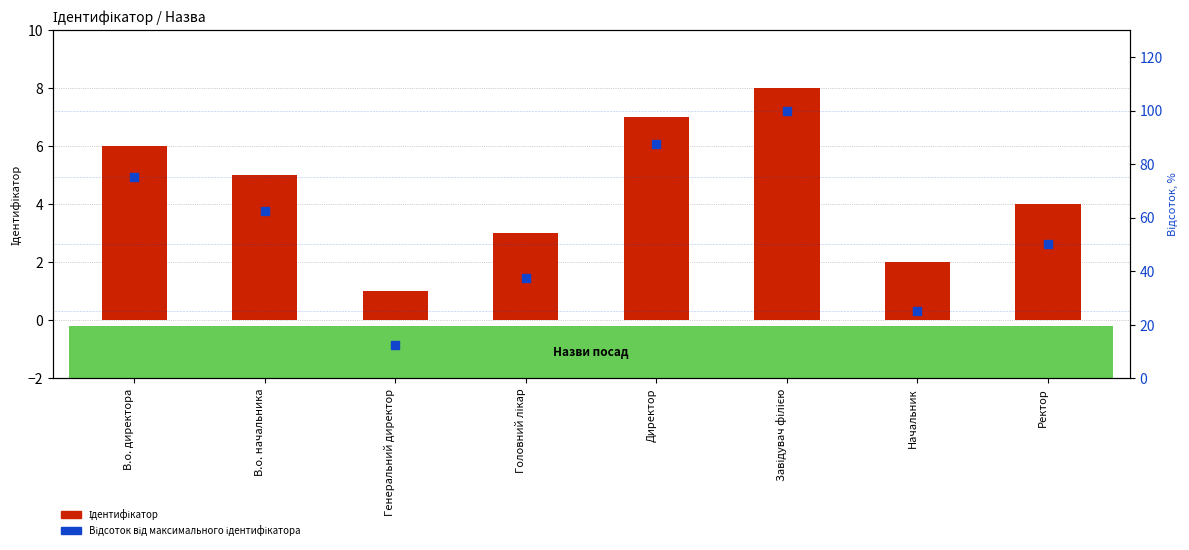

Which series has the largest total across all categories?

Відсоток від максимального ідентифікатора